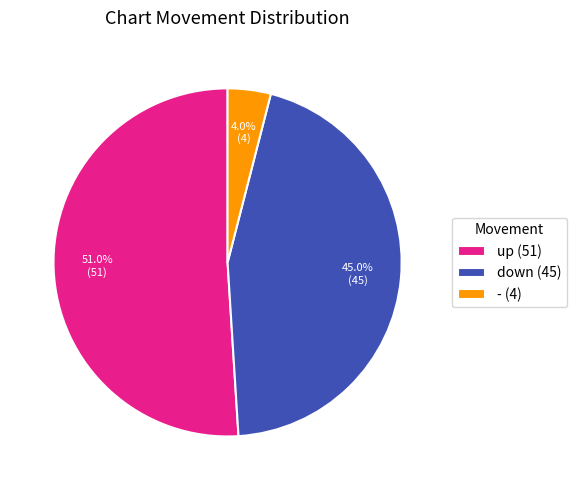

Which slice is the smallest?

-